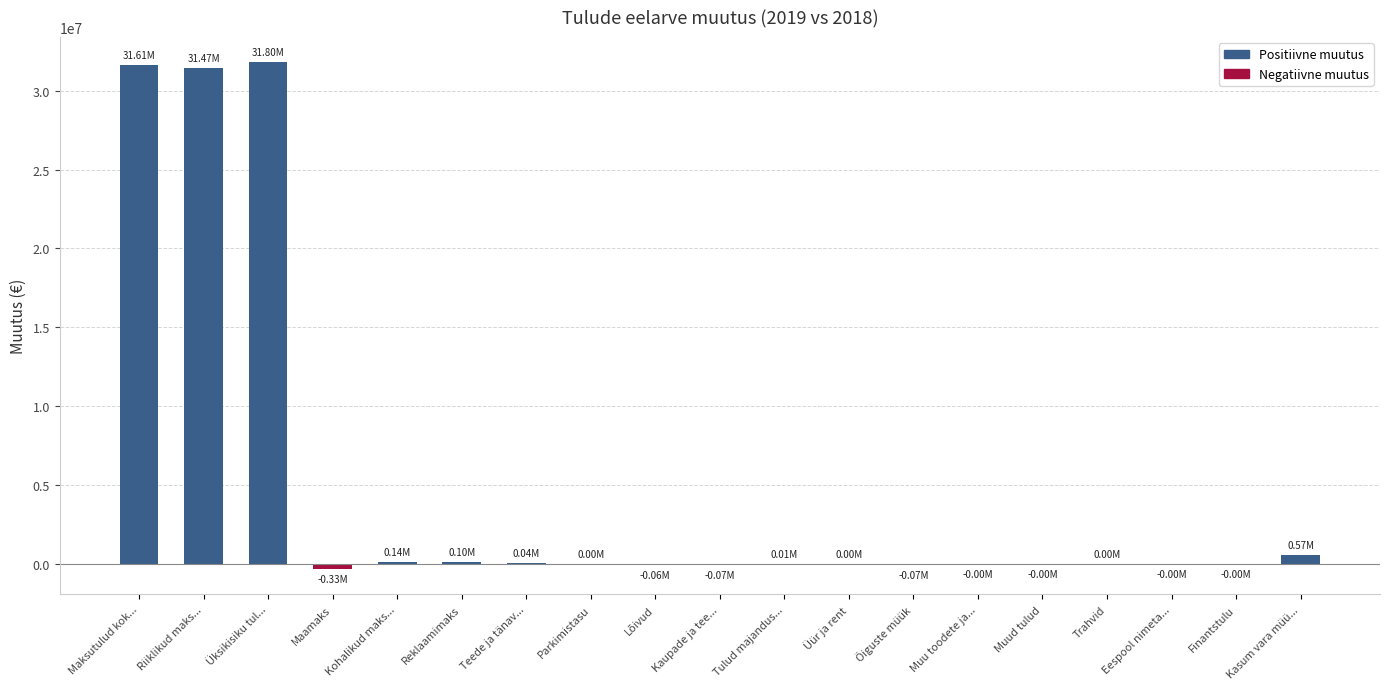

At which label is the value closest to 15735000?

Kasum vara müü...